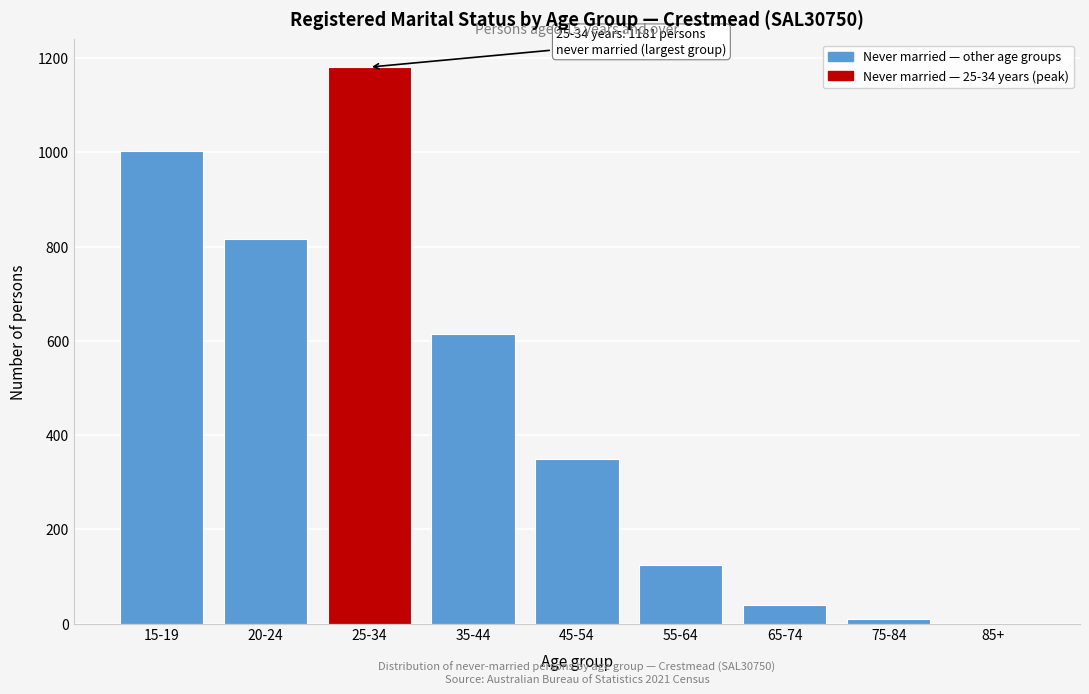

Reading left to right, what are all the values shown in this chart?

15-19=1002	20-24=816	25-34=1181	35-44=614	45-54=350	55-64=125	65-74=40	75-84=10	85+=0